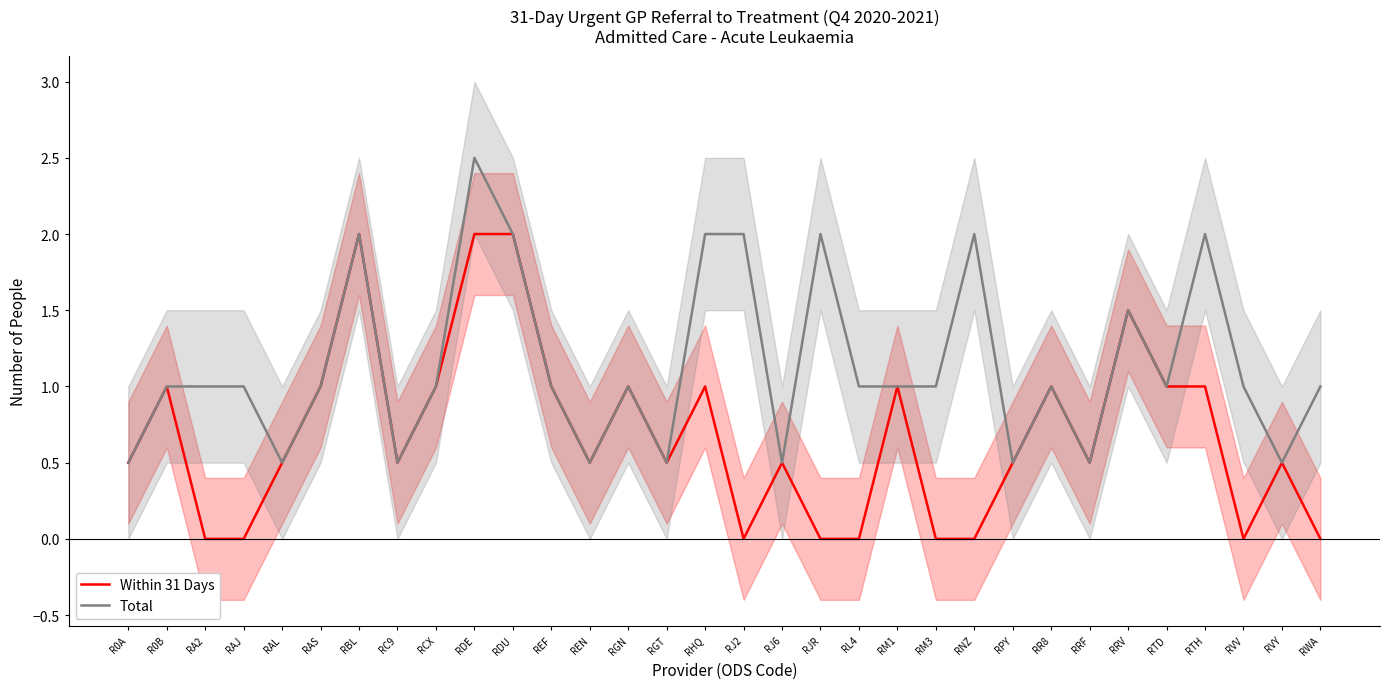

What position from the right is RTH?

4